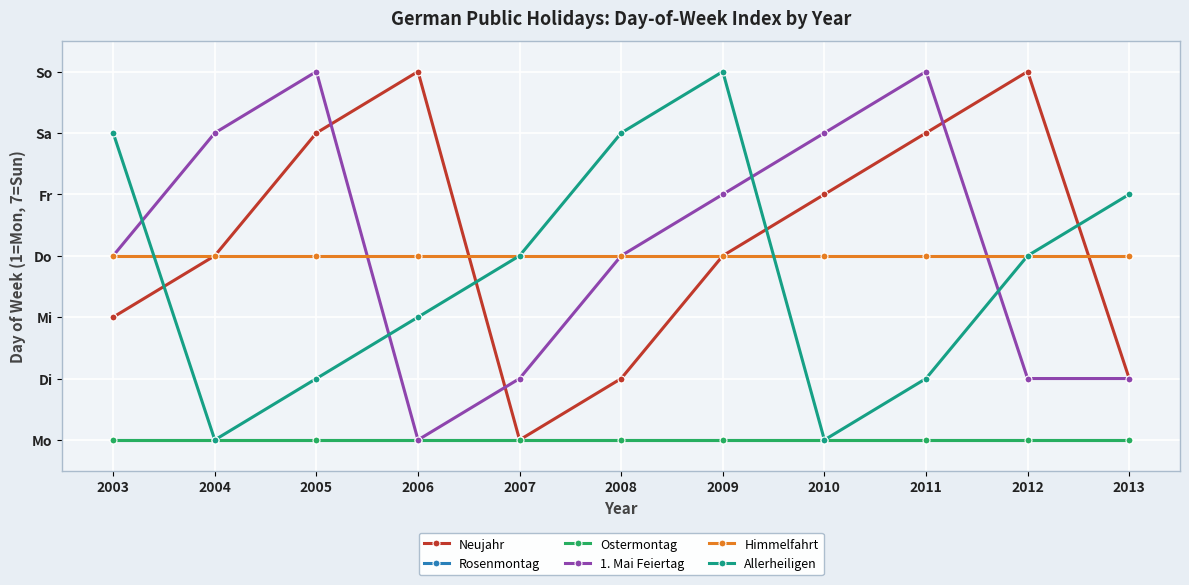

Does the chart have visible grid lines?

Yes